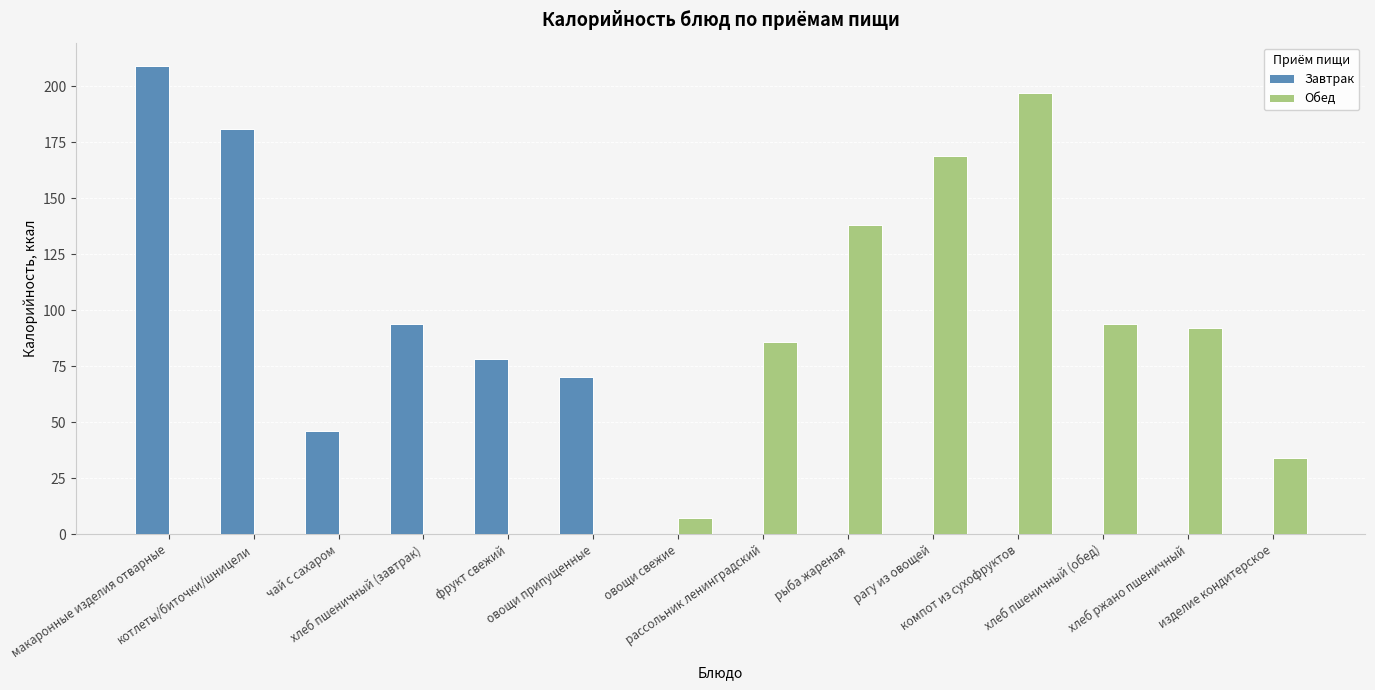

The Обед series shows 0 at макаронные изделия отварные. True or false?

True